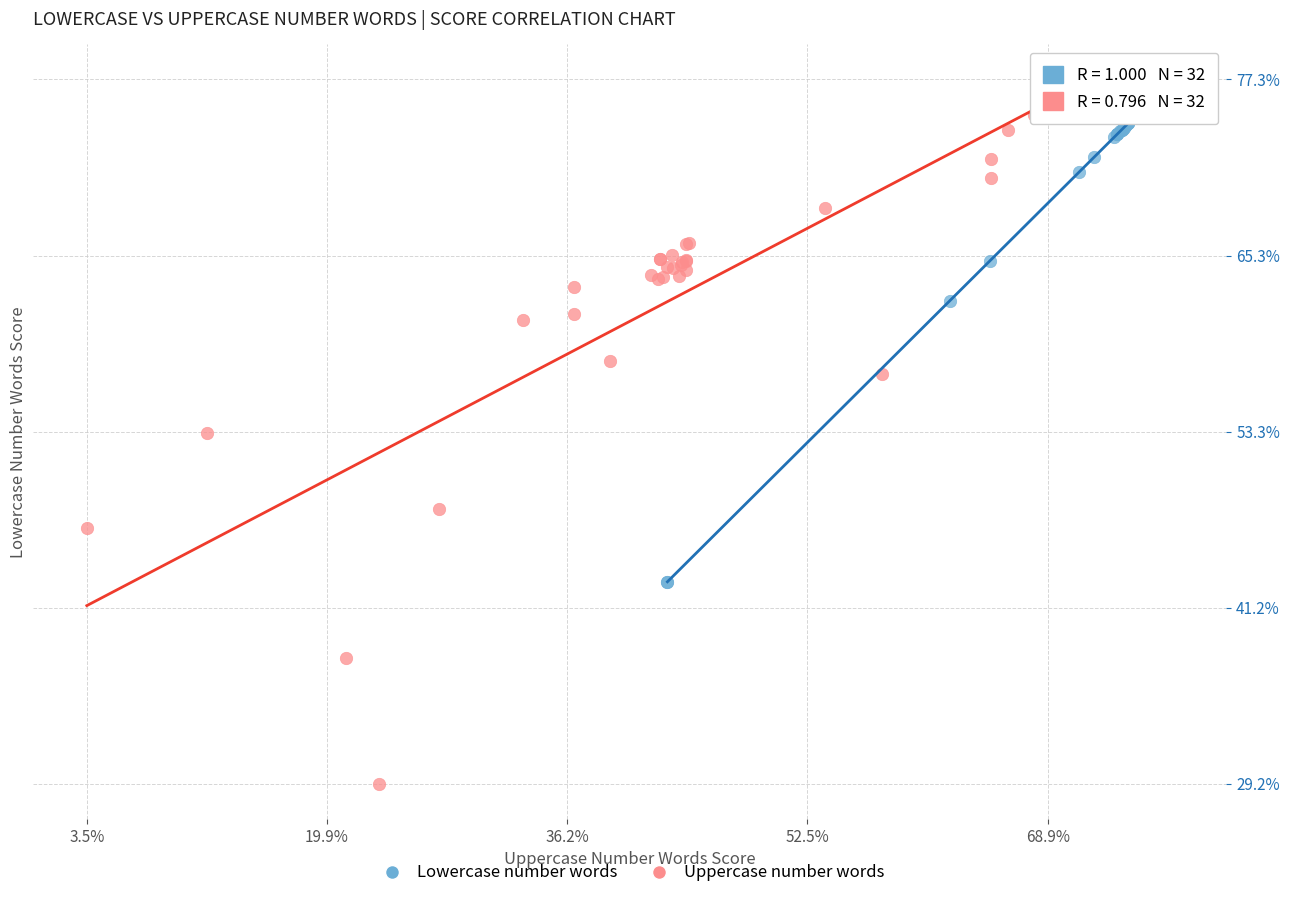

Which series has the widest spread of Y values?

Uppercase number words